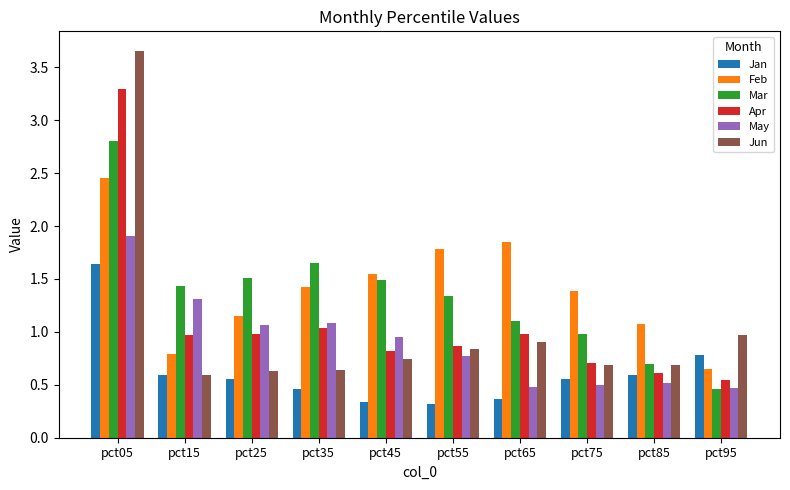

At which category does the chart reach its peak across all series?

pct05